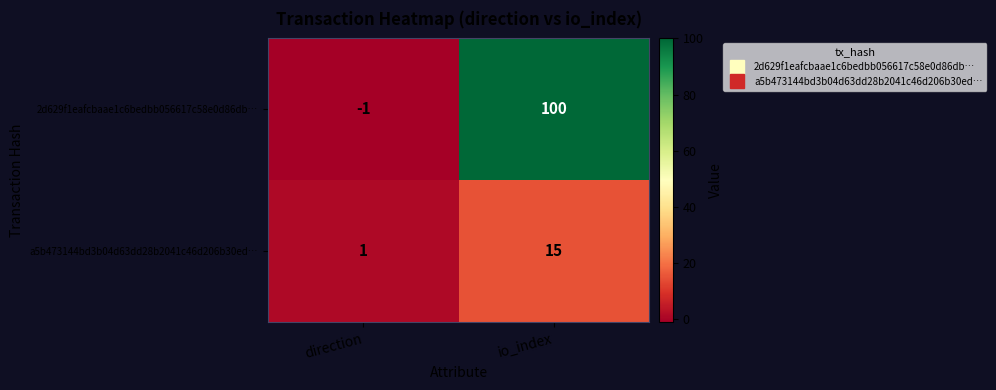

True or false: a5b473144bd3b04d63dd28b2041c46d206b30ed… has a value of 1 at direction.

True